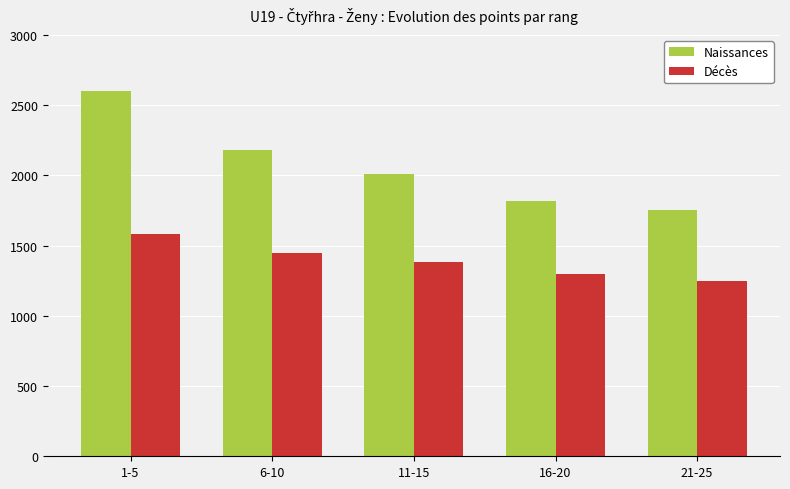

What value does the Naissances series have at 16-20?

1820